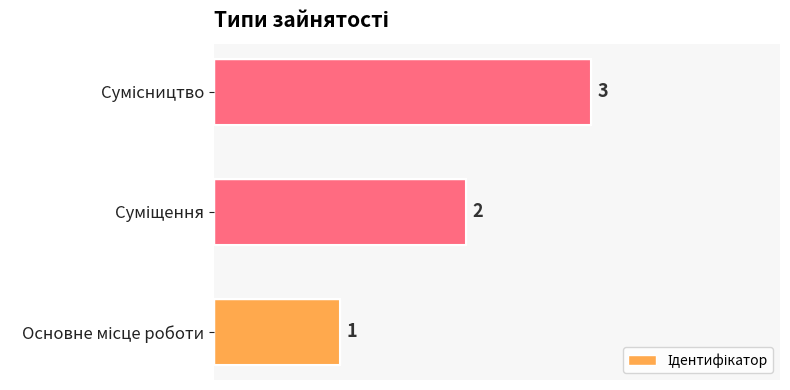

What is the sum of all values?

6